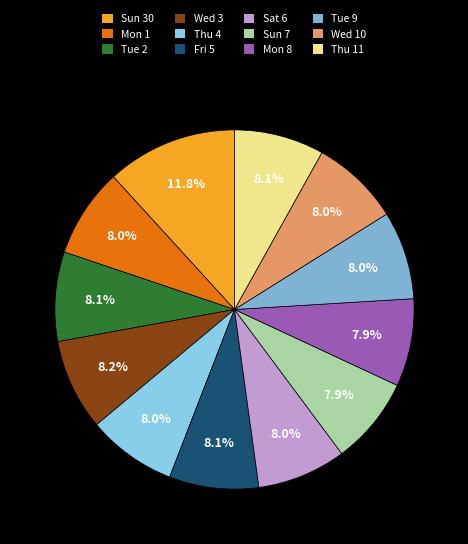

To the nearest percent, what portion does Mon 1 represent?

8%